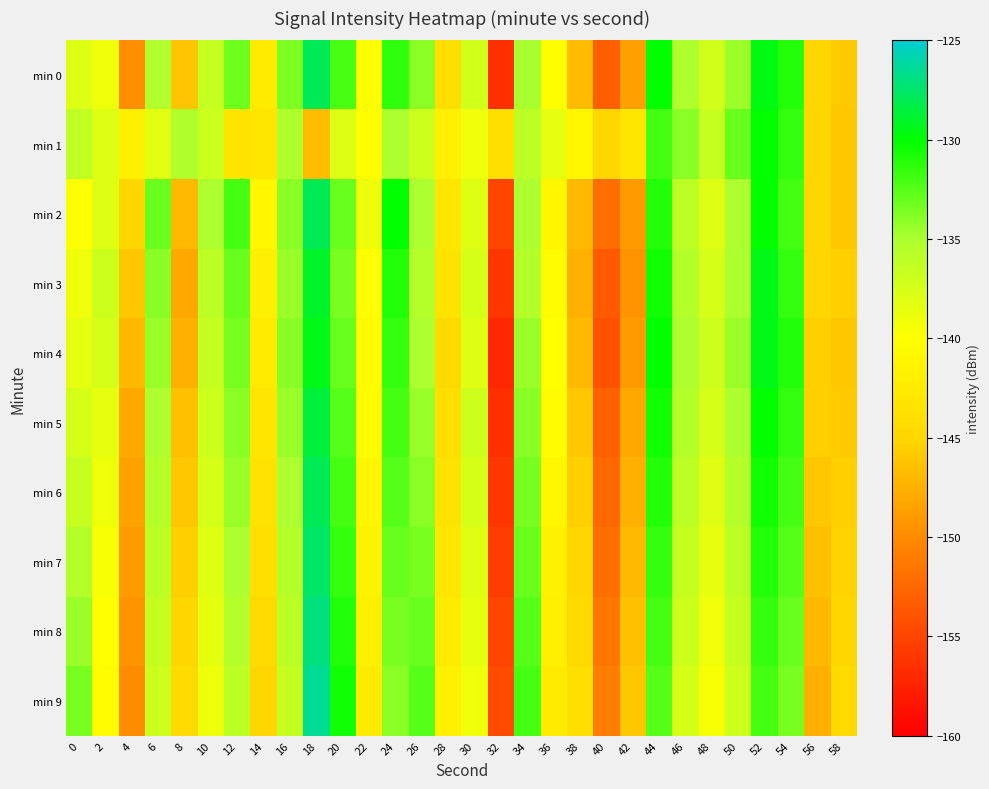

List the series in order of their peak value, lowest first.

min 1, min 4, min 3, min 5, min 2, min 6, min 0, min 7, min 8, min 9